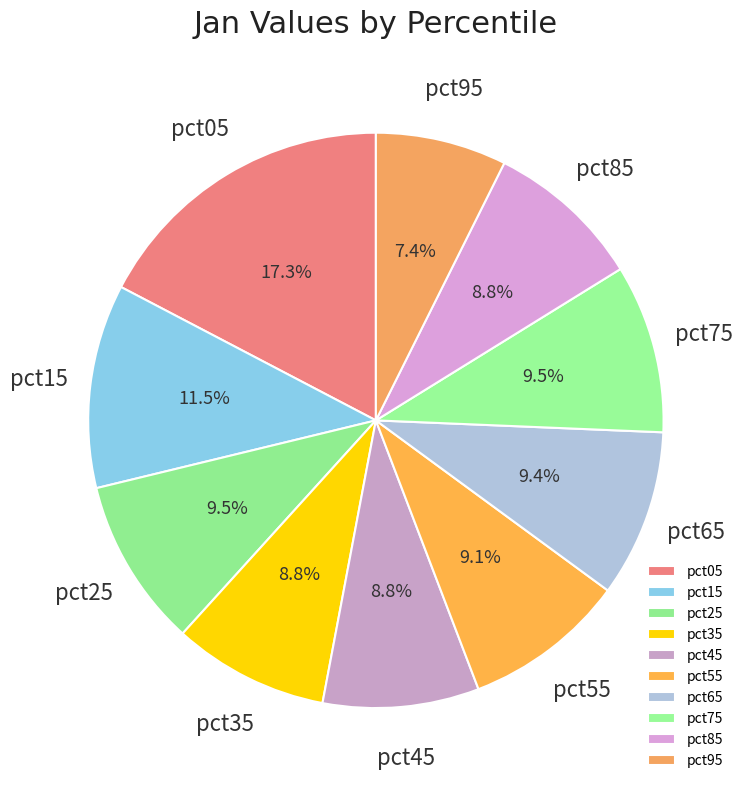

Which category has the biggest portion of the pie?

pct05